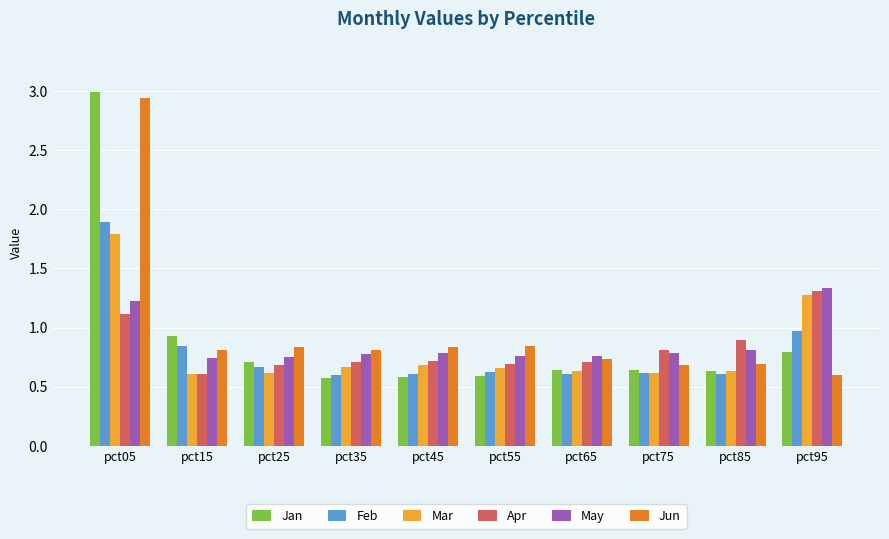

Which series has the largest range (max minus min)?

Jan